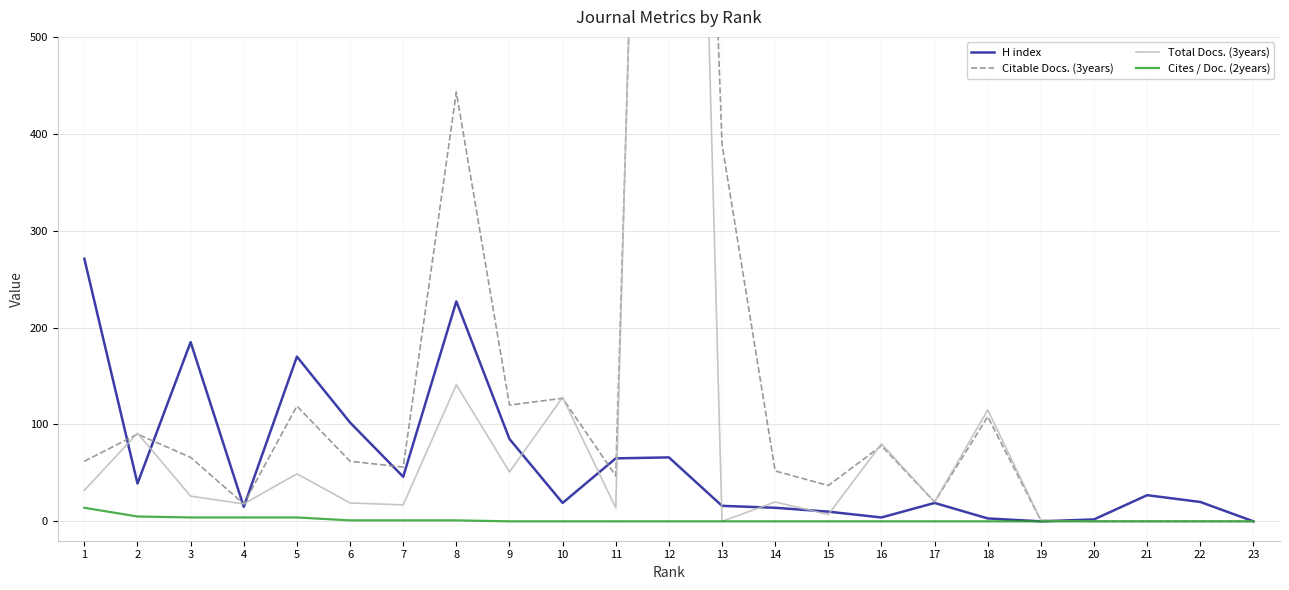

What is the difference between the highest and lowest values at 14?

52